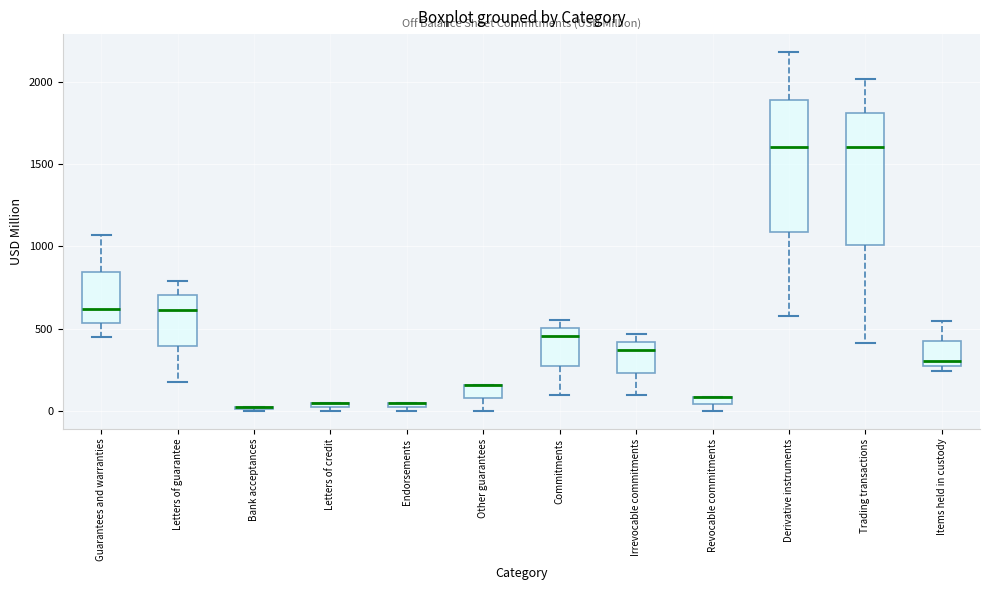

Where is the lower edge of the box for Letters of credit on the y-axis? The values are not printed on the chart, so give them approximately, as read against the axis.

0